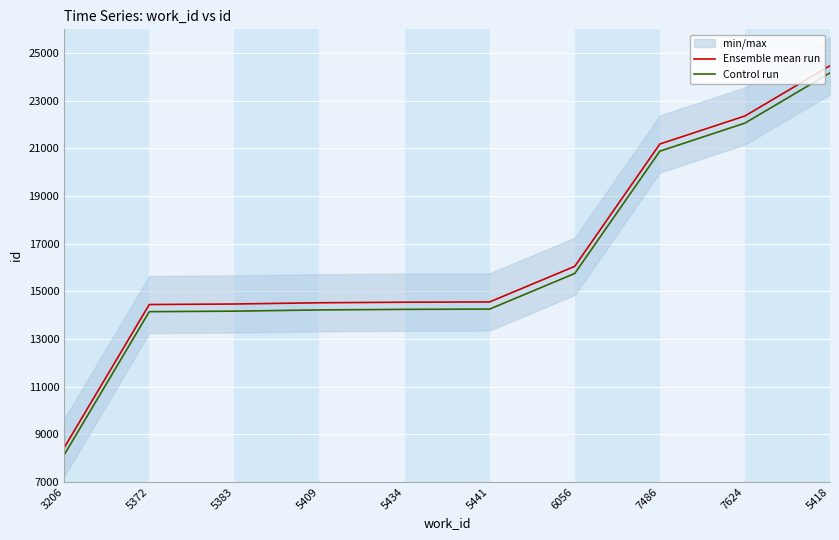

Which category has the highest value in the Control run series?

5418